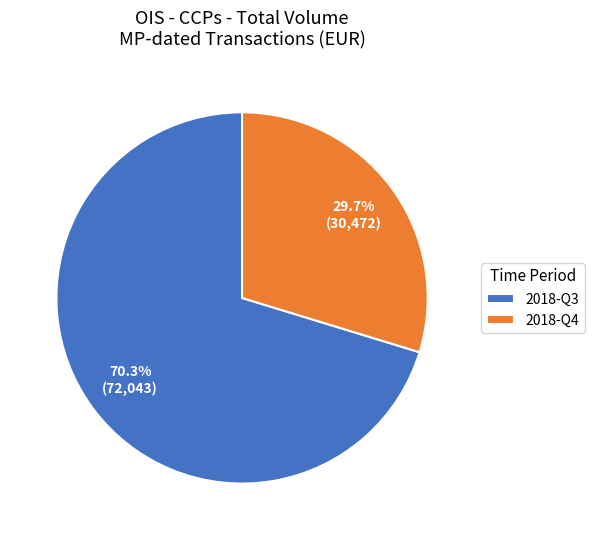

Count the number of slices in the pie.

2